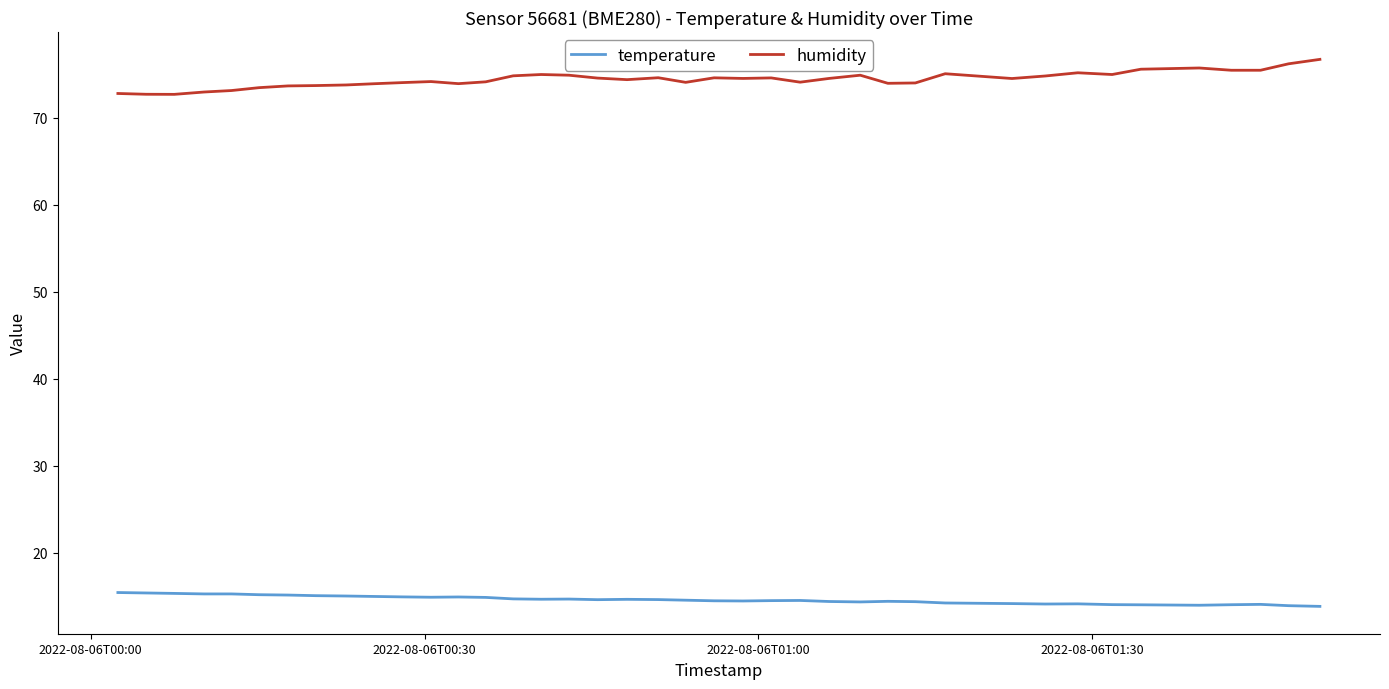

Which series has the largest total across all categories?

humidity